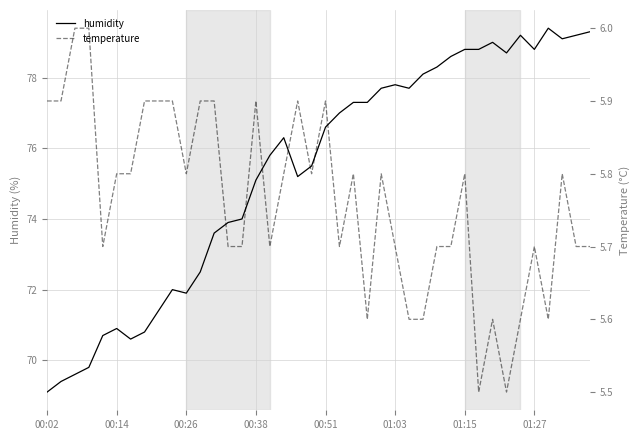

Is this an area chart (filled region under the line)?

No